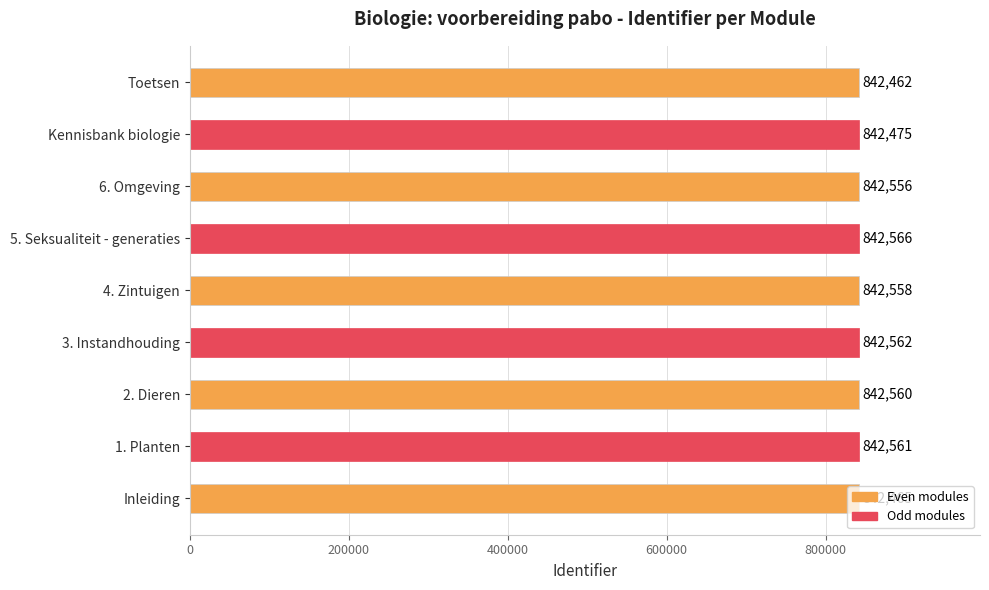

What is the change in value from 4. Zintuigen to 5. Seksualiteit - generaties?

+8